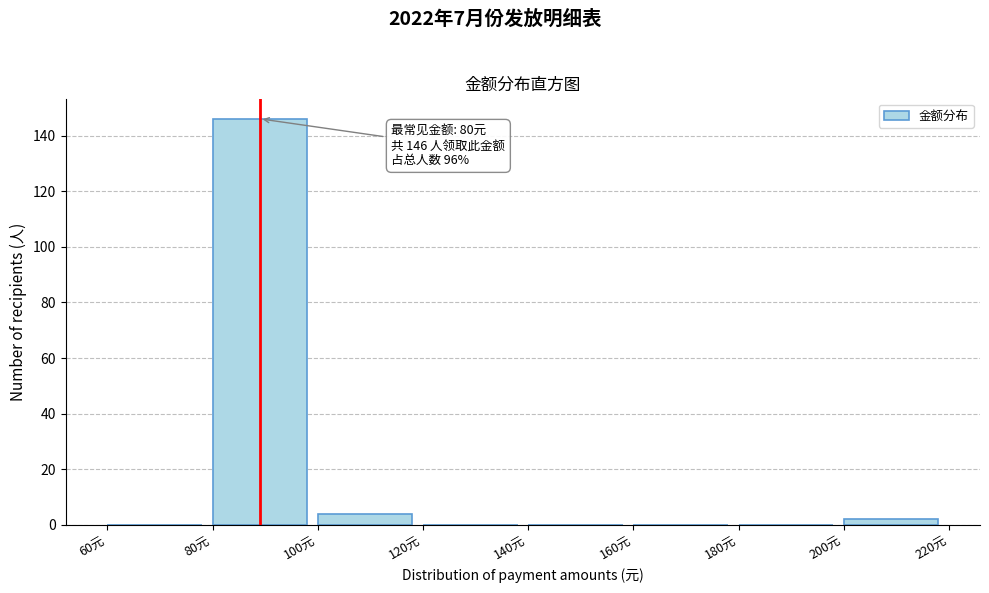

Which range on the x-axis has the tallest bar?

80 to 100